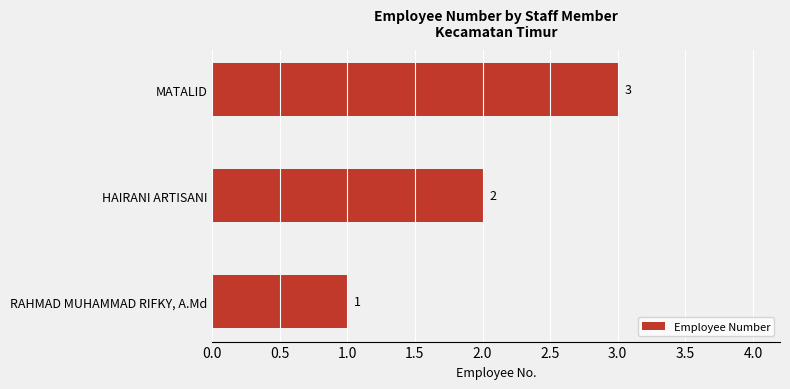

Rank the categories by value from lowest to highest.

RAHMAD MUHAMMAD RIFKY, A.Md, HAIRANI ARTISANI, MATALID